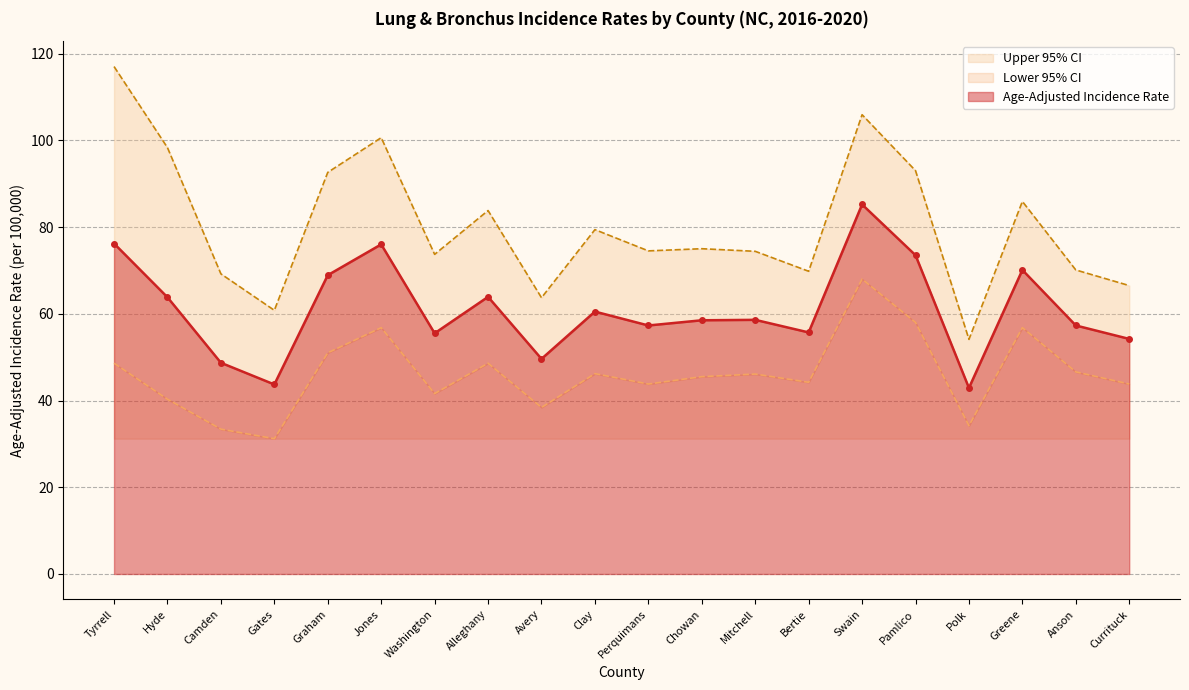

At which label does Lower 95% CI first exceed 46?

Tyrrell